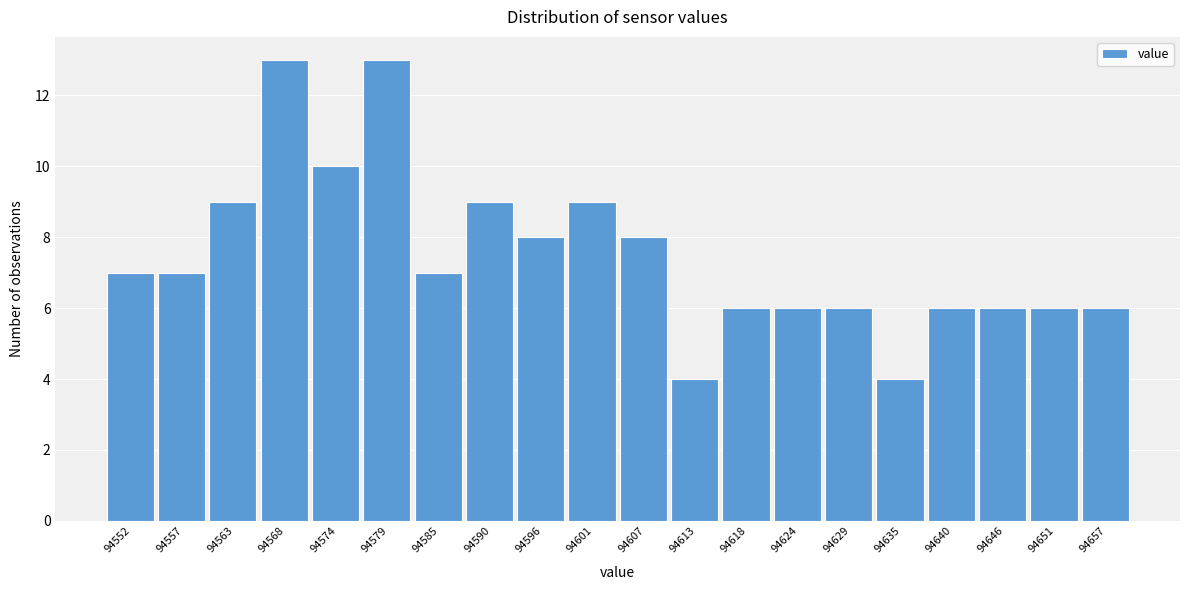

Reading left to right, extract all data points from this chart.

7	7	9	13	10	13	7	9	8	9	8	4	6	6	6	4	6	6	6	6